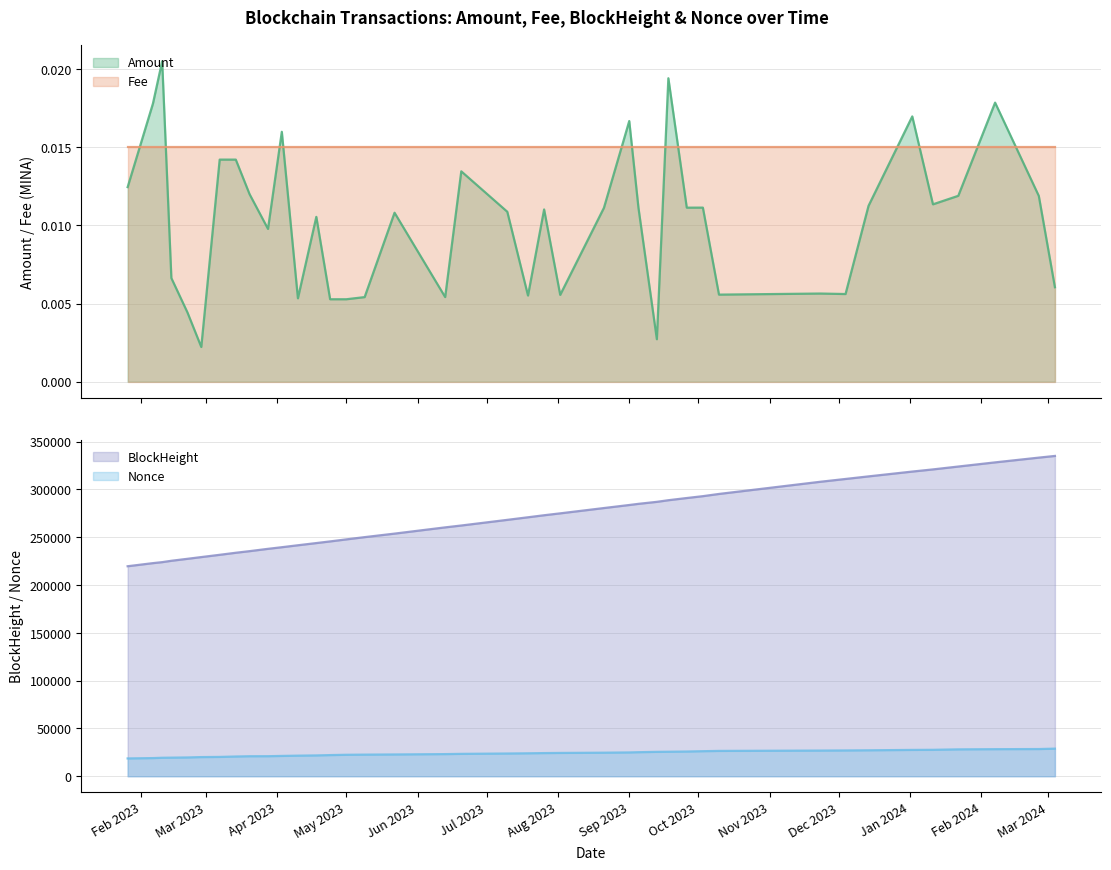

Which has a higher value, 2024-01-02 or 2023-06-20?

2024-01-02